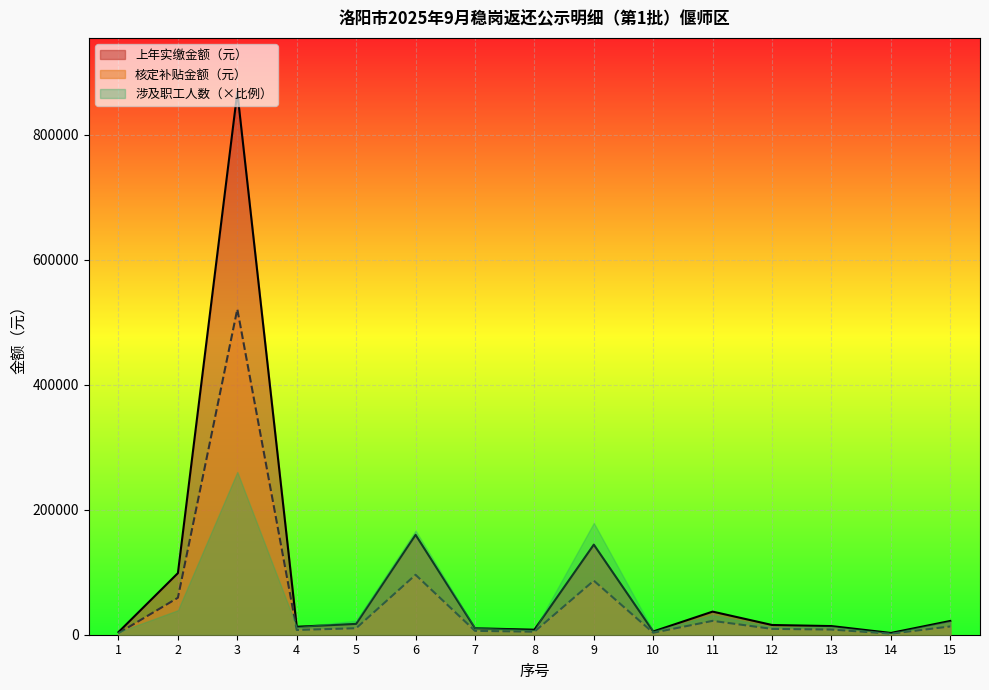

True or false: 核定补贴金额（元） and 上年实缴金额（元） cross at least once.

False